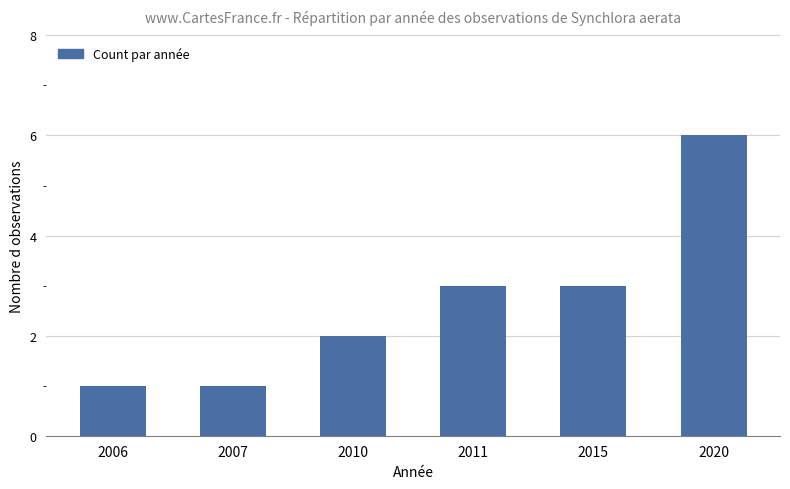

The chart shows a value of 6 at 2020. True or false?

True